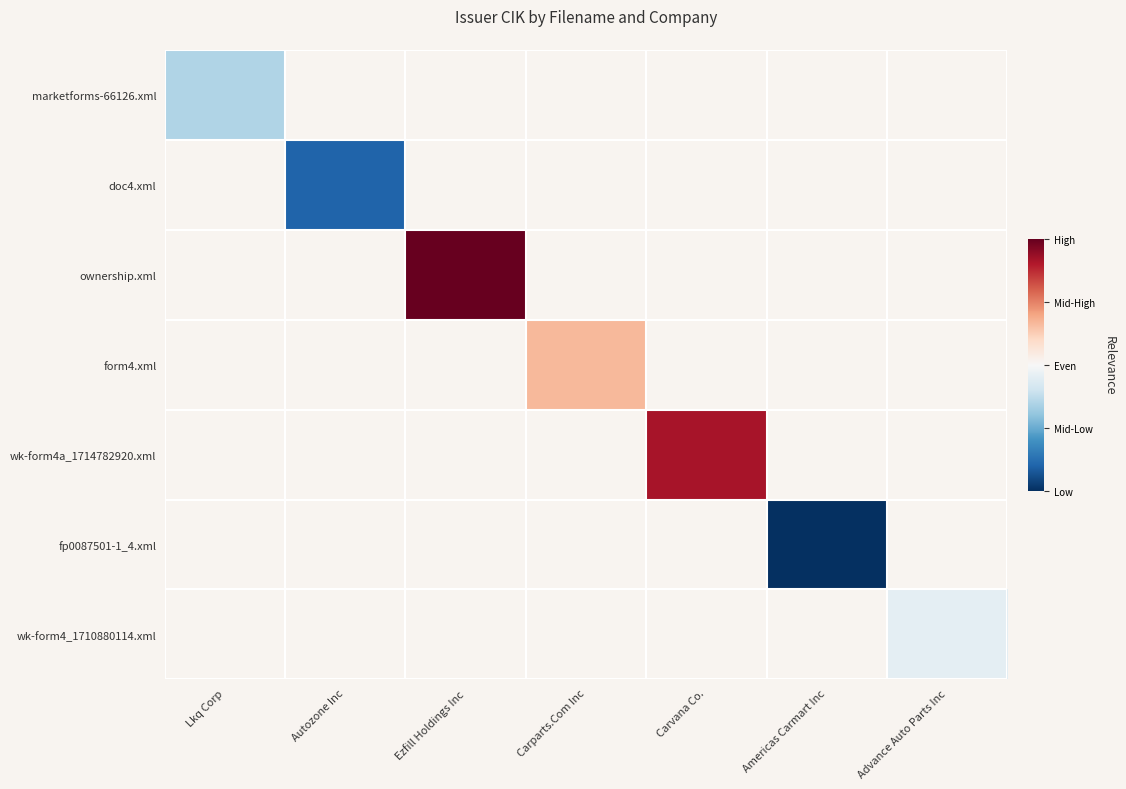

Count the number of data series in this chart.

7